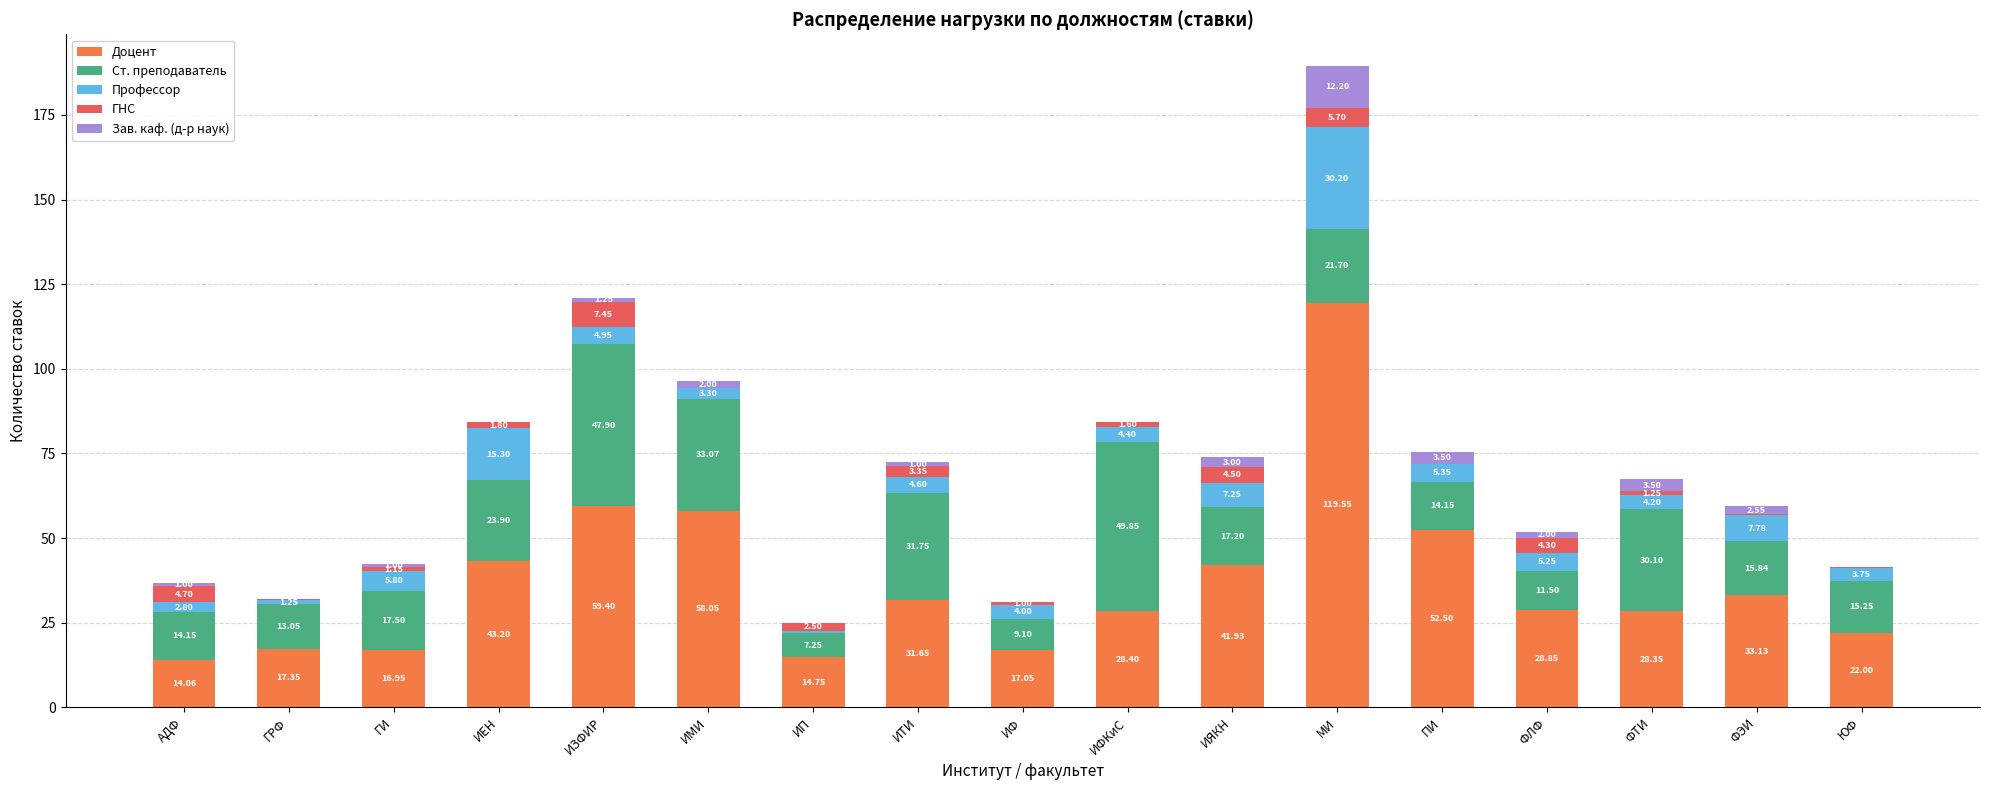

At which label does Доцент first exceed 28?

ИЕН